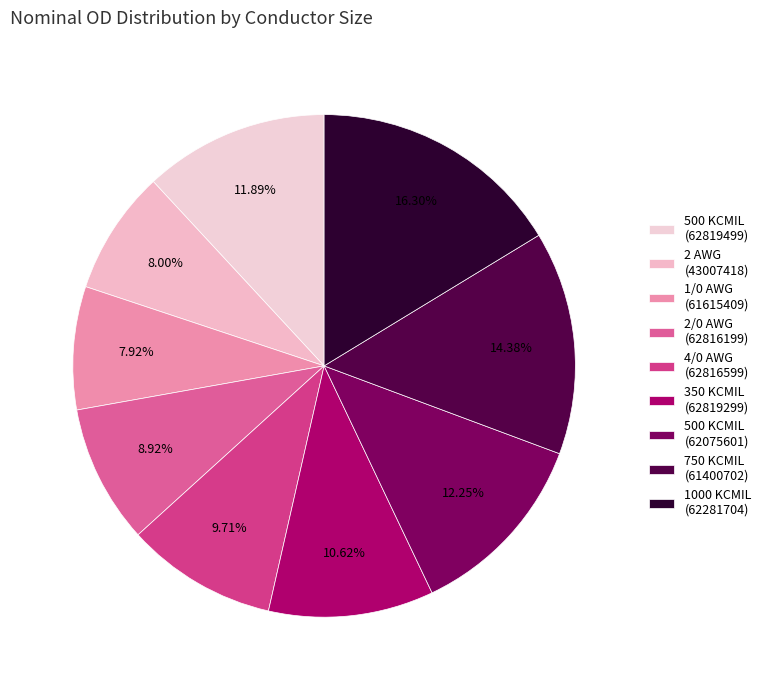

Rank the categories by value from highest to lowest.

1000 KCMIL (62281704), 750 KCMIL (61400702), 500 KCMIL (62075601), 500 KCMIL (62819499), 350 KCMIL (62819299), 4/0 AWG (62816599), 2/0 AWG (62816199), 2 AWG (43007418), 1/0 AWG (61615409)